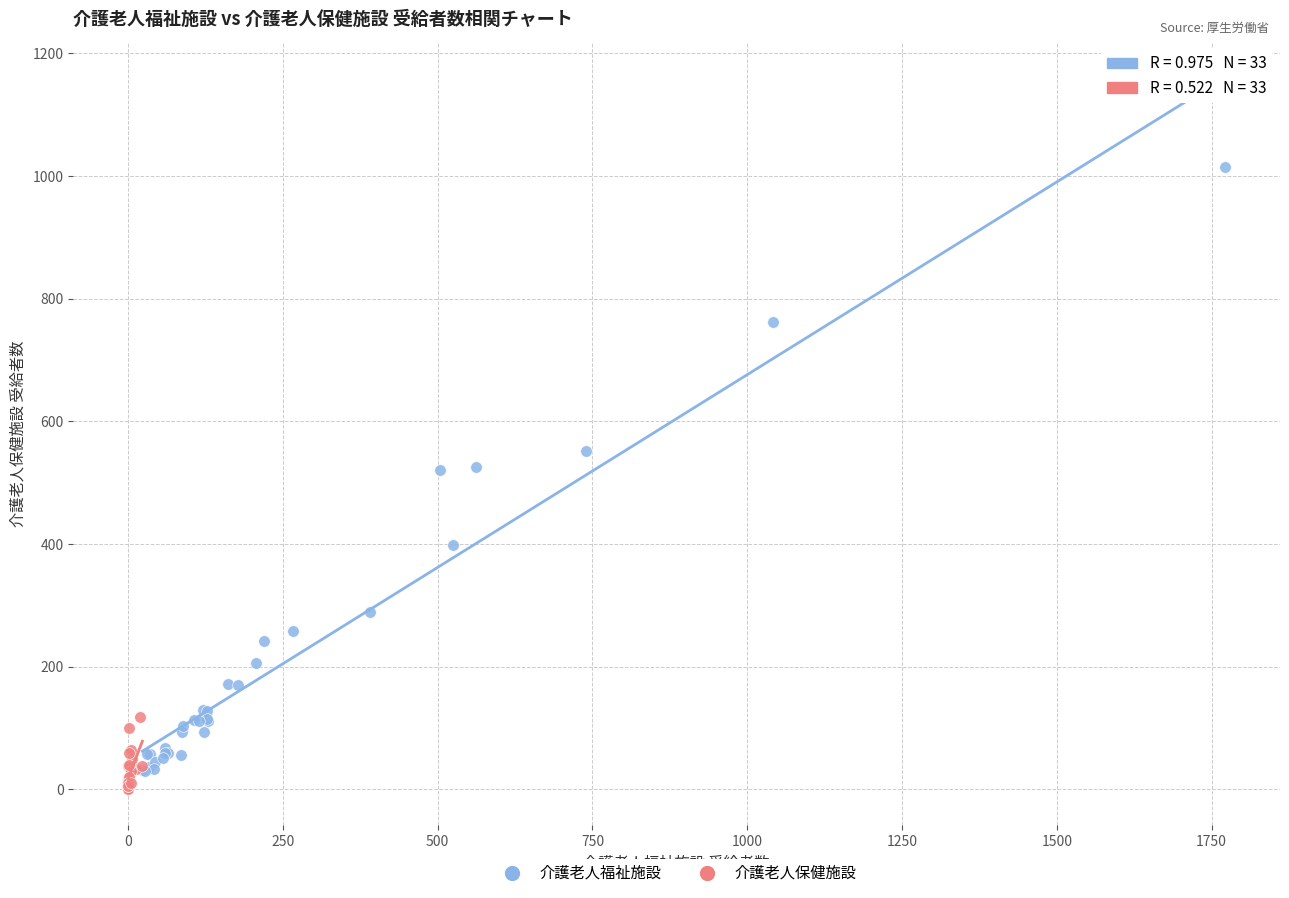

Which series contains the highest Y value?

介護老人福祉施設